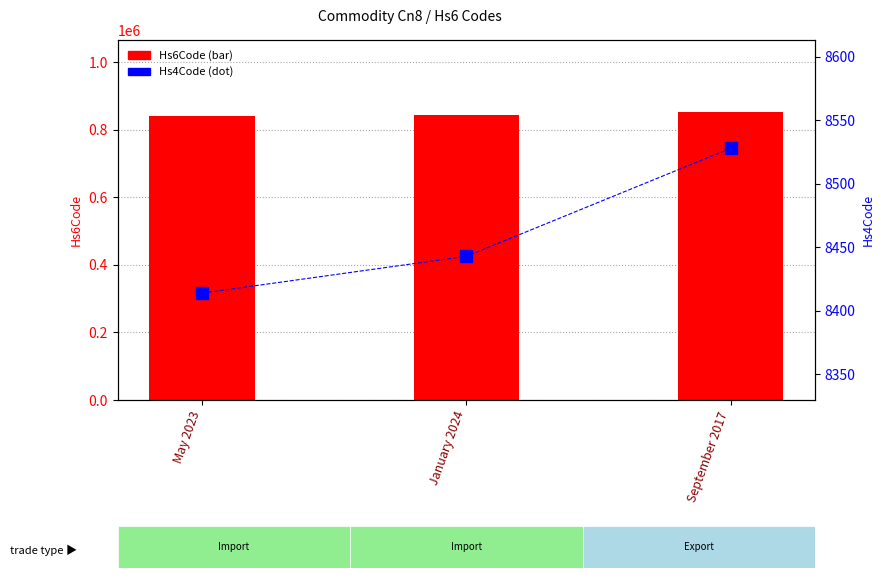

What position from the right is September 2017?

1